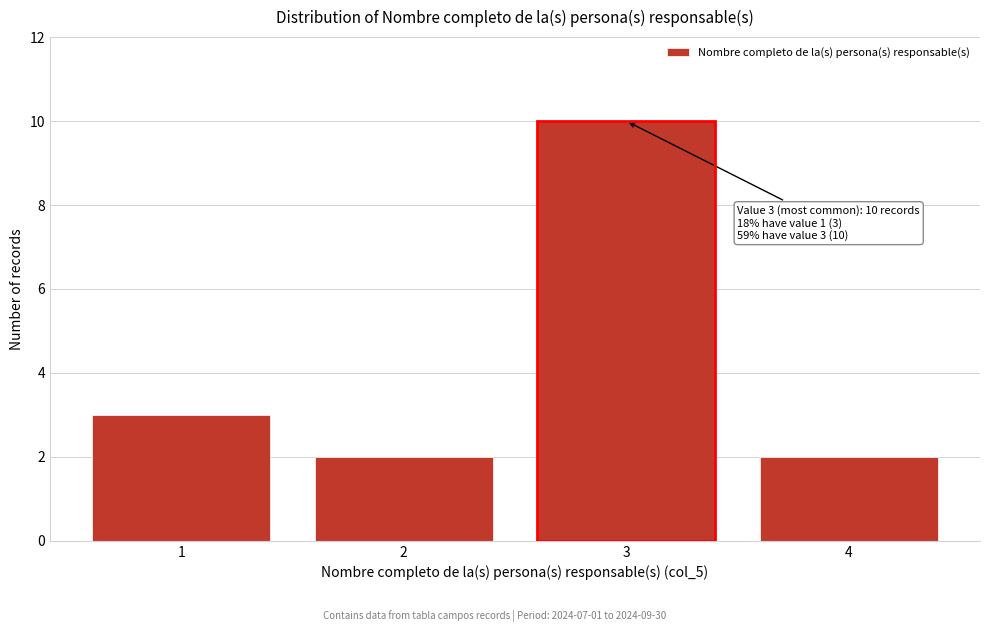

Reading right to left, extract all data points from this chart.

2	10	2	3